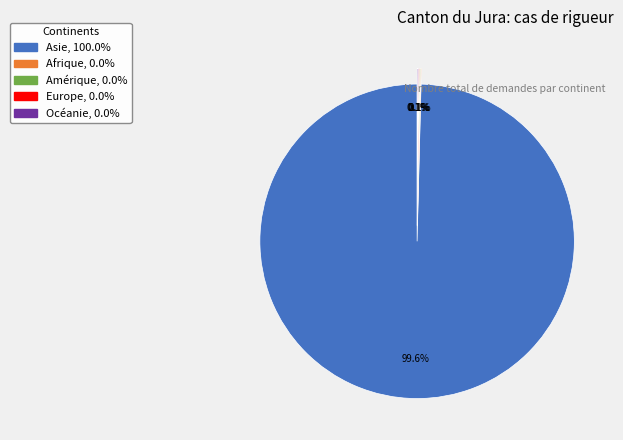

Is Asie, 100.0% the majority of the pie?

Yes